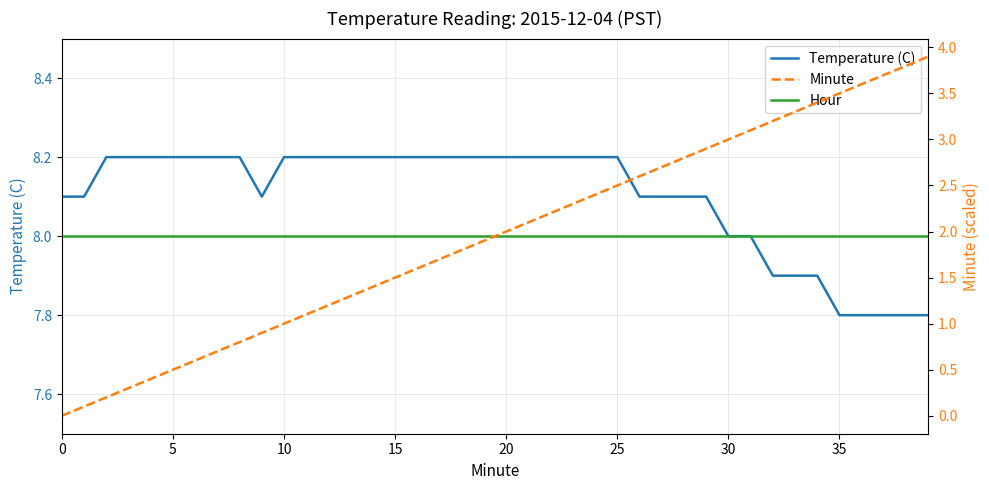

Does the chart have visible grid lines?

Yes